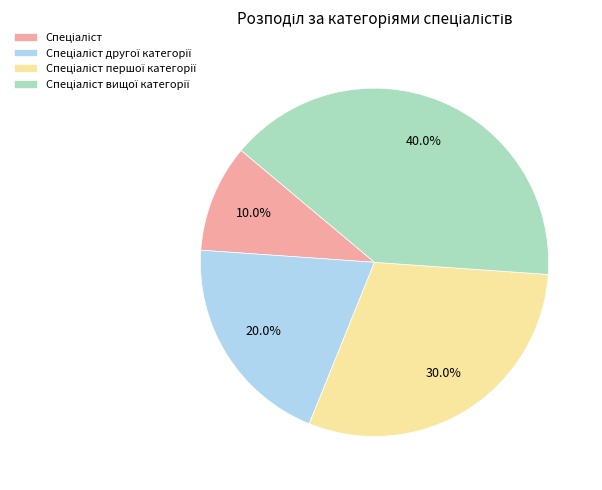

Is there any slice that represents more than half of the pie?

No